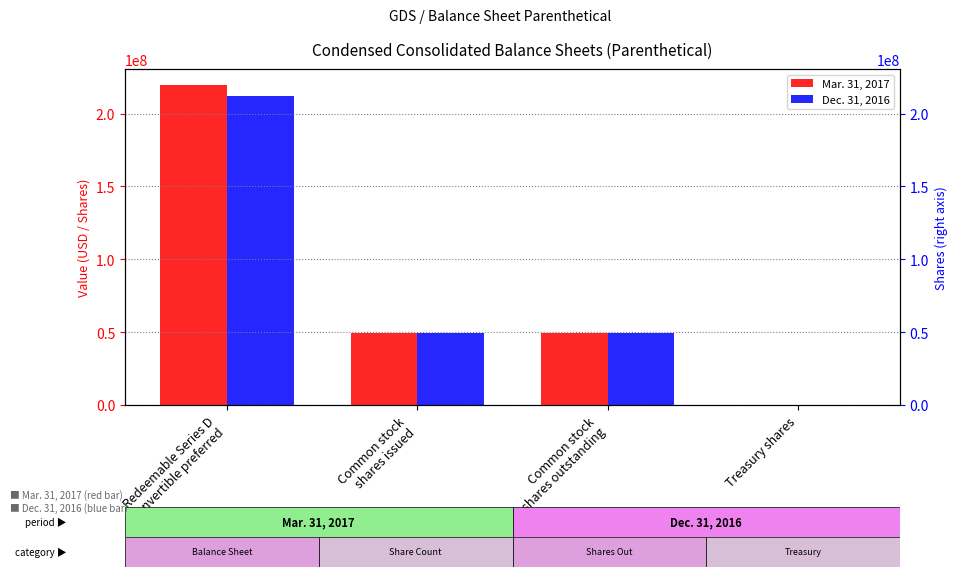

What position from the left is Treasury shares?

4